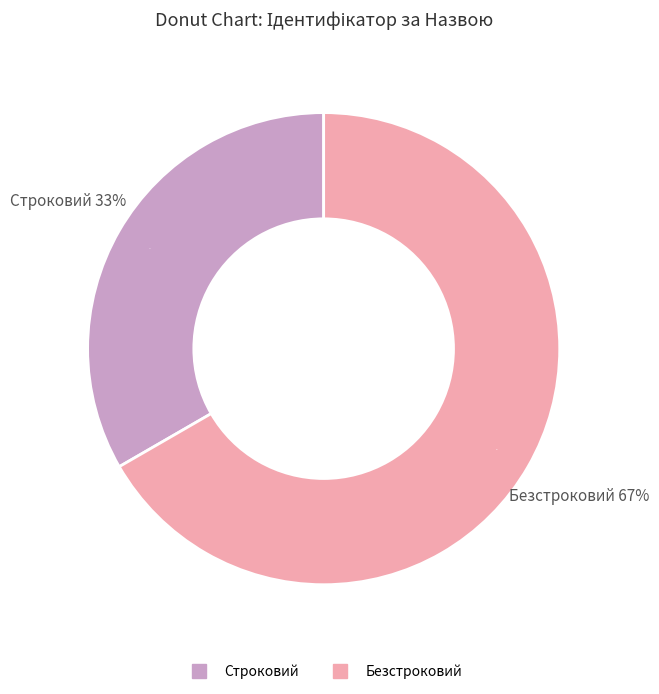

To the nearest percent, what is the combined percentage of Строковий and Безстроковий?

100%